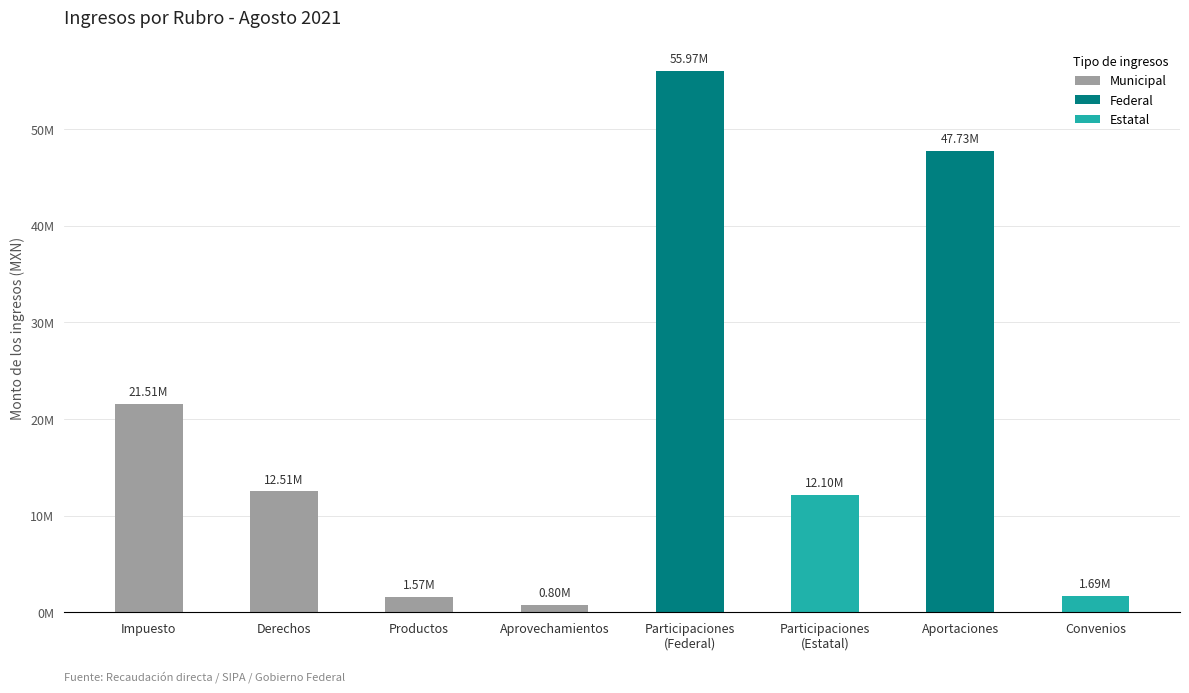

At which label is the value closest to 28389214?

Impuesto